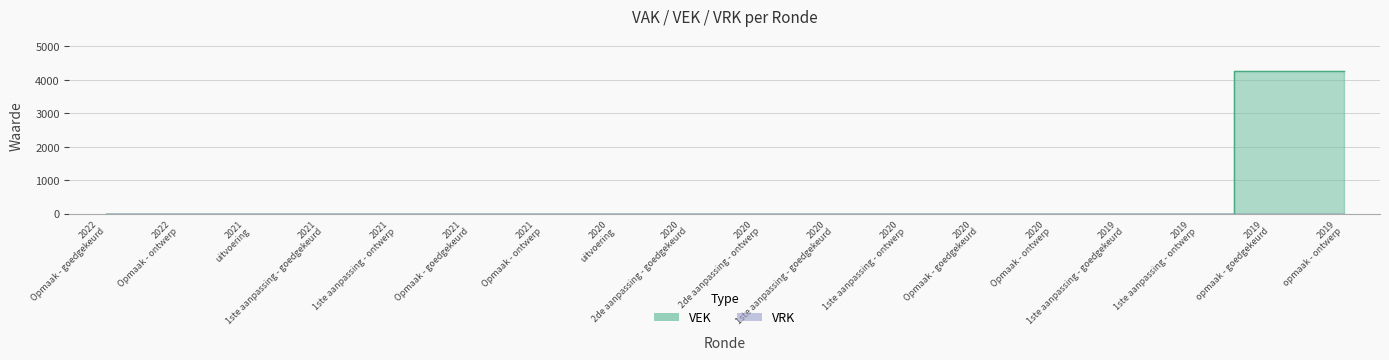

At which category does the chart reach its minimum across all series?

2022 Opmaak - goedgekeurd